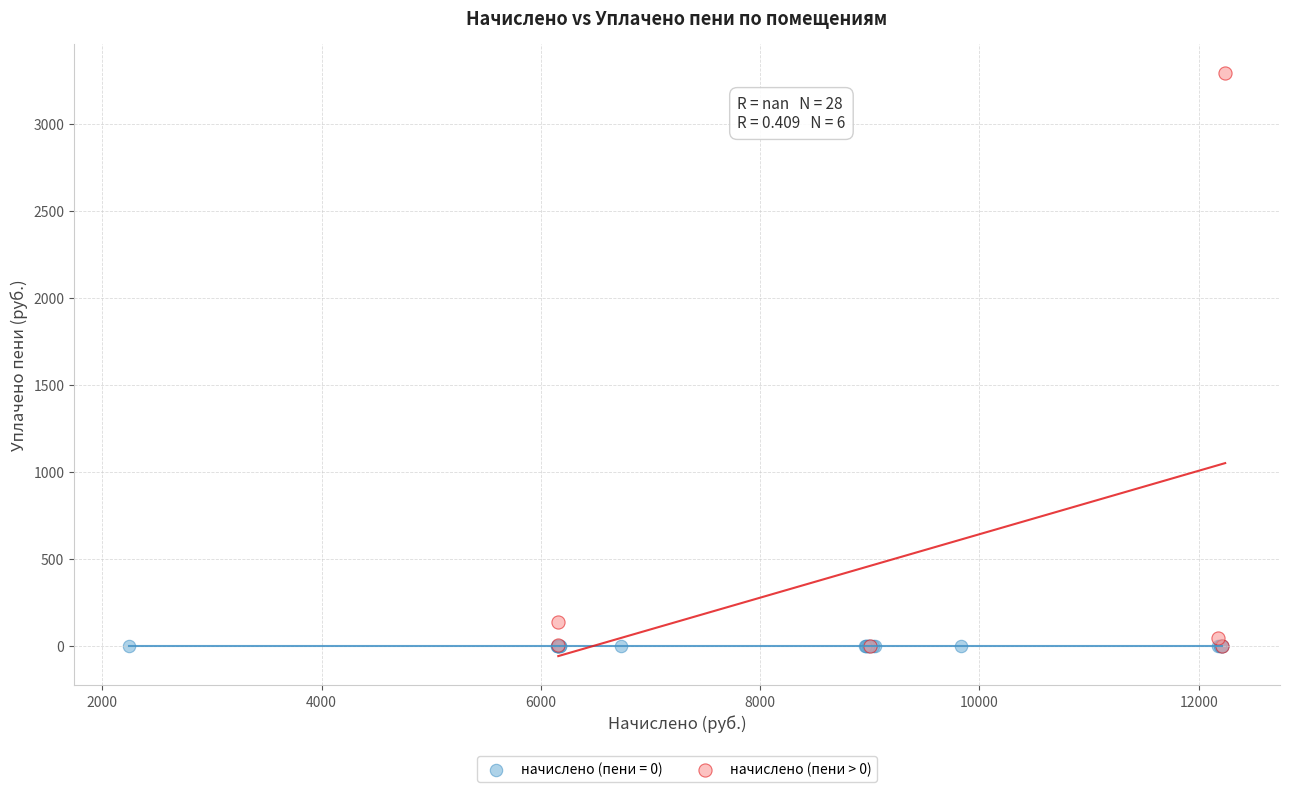

Which series reaches the maximum Y coordinate?

начислено (пени > 0)